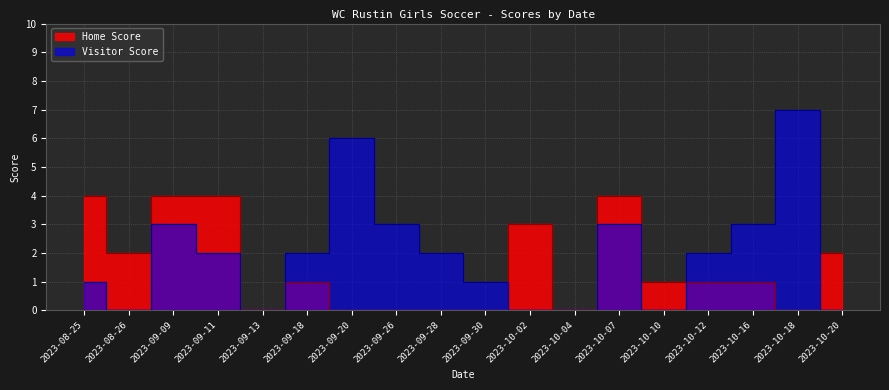

What is the difference between the maximum and minimum values in the Home Score series?

4